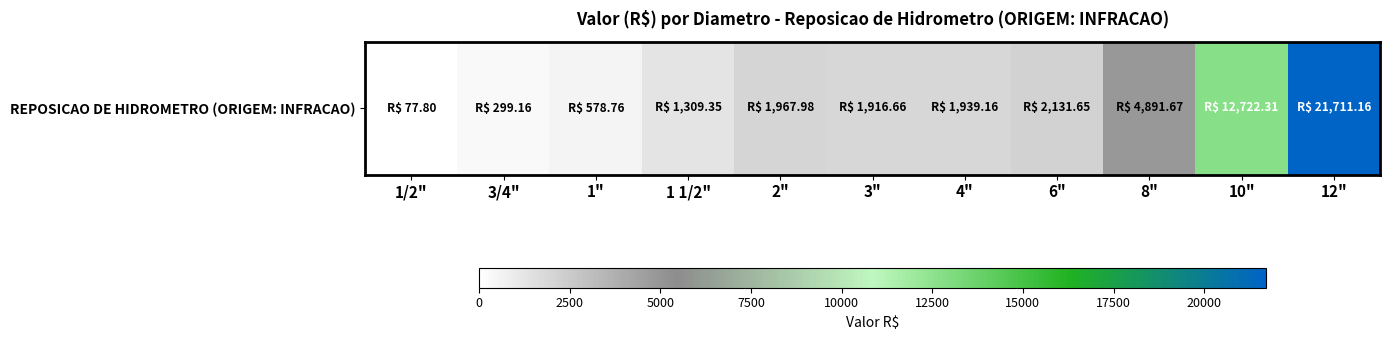

List the labels in order of value, largest first.

12", 10", 8", 6", 2", 4", 3", 1 1/2", 1", 3/4", 1/2"